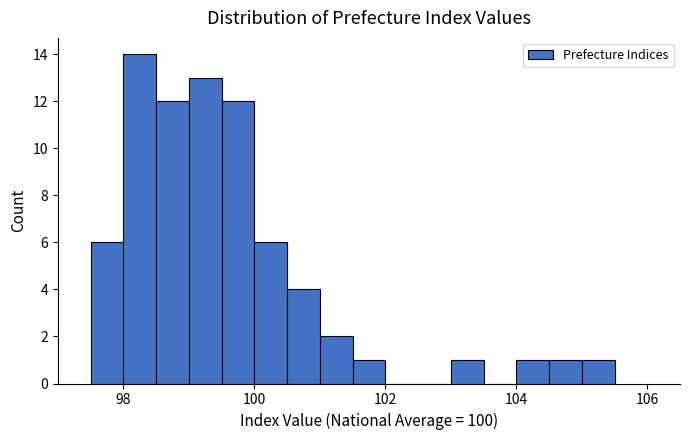

Read against the x-axis, roughly where is the centre of the tallest bar?

98.2